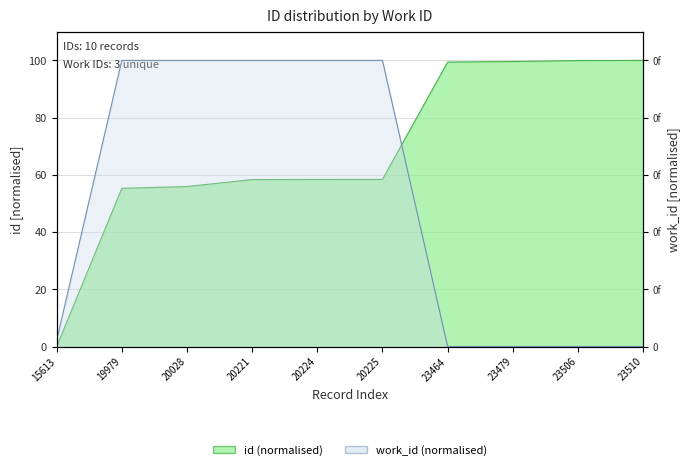

What is the difference between the maximum and minimum values in the id series?

100.0